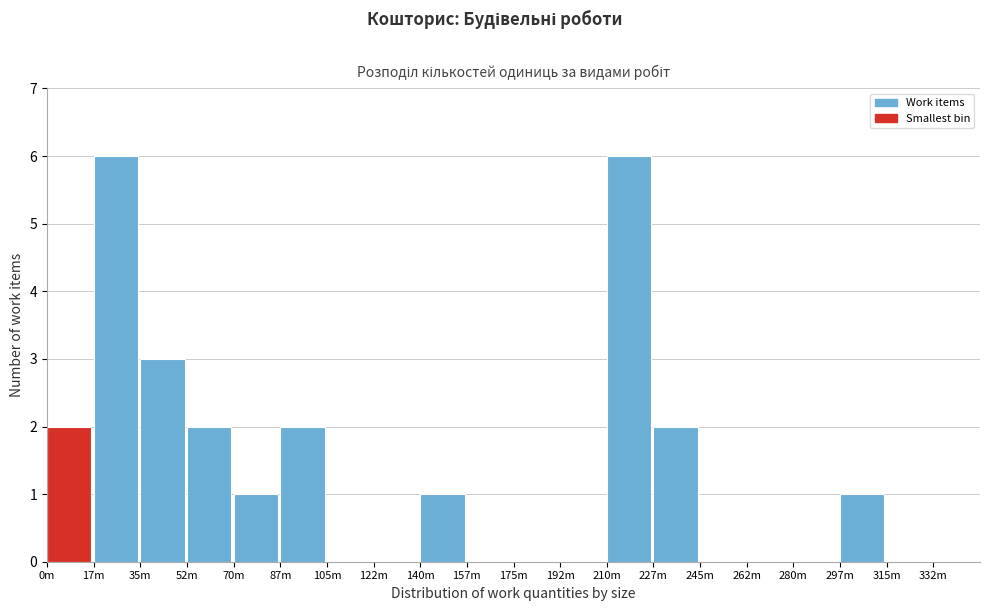

Reading left to right, transcribe all the data shown in this chart.

0m=2	17m=6	35m=3	52m=2	70m=1	87m=2	105m=0	122m=0	140m=1	157m=0	175m=0	192m=0	210m=6	227m=2	245m=0	262m=0	280m=0	297m=1	315m=0	332m=0